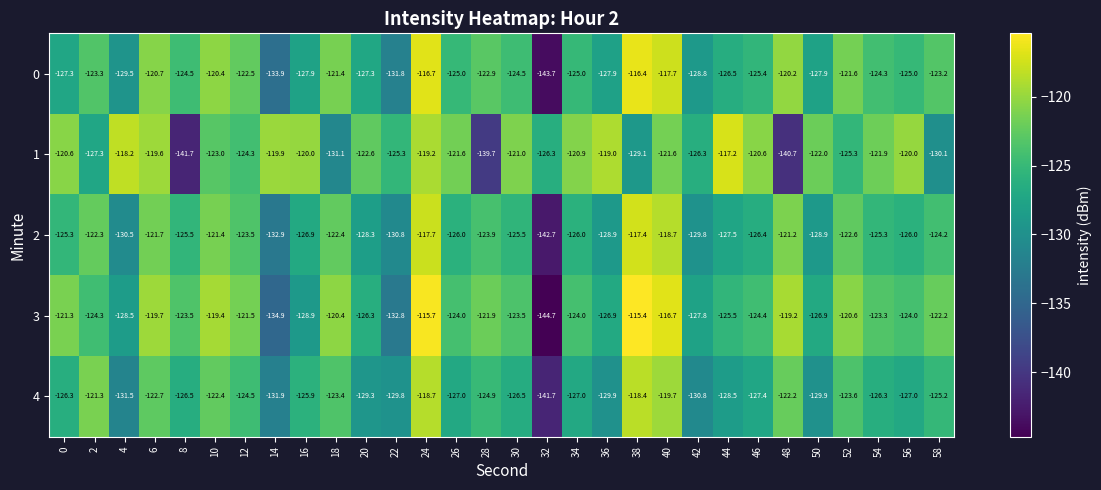

True or false: 0 has a value of -224.6 at 26.

False